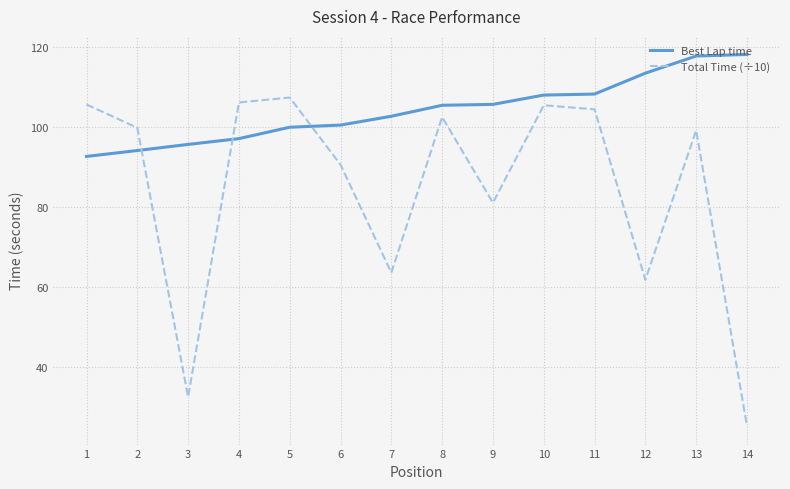

Between which two adjacent categories do Best Lap time and Total Time (÷10) first intersect?

2 and 3